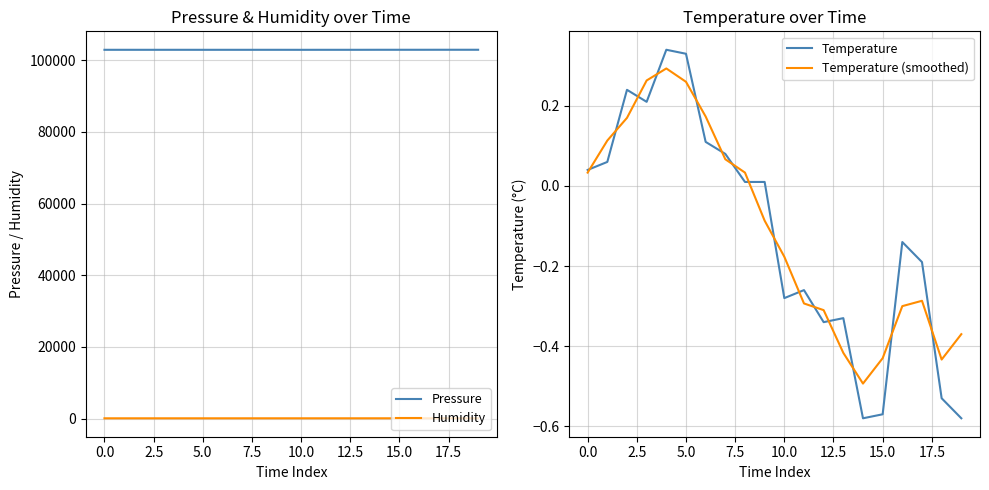

Reading left to right, extract all data points from this chart.

Pressure: 102948.4	102949.3	102948.1	102949.2	102950.3	102946.2	102948.9	102946.7	102949.4	102949.2	102943.4	102949.0	102949.1	102949.6	102956.6	102956.7	102956.2	102960.2	102960.9	102960.1
Humidity: 60.0	60.1	60.1	60.1	59.9	60.0	60.1	60.1	60.7	60.7	60.9	60.9	61.6	61.6	62.9	62.9	62.4	62.5	62.9	63.1
Temperature: 0.0	0.1	0.2	0.2	0.3	0.3	0.1	0.1	0.0	0.0	-0.3	-0.3	-0.3	-0.3	-0.6	-0.6	-0.1	-0.2	-0.5	-0.6
Temperature (smoothed): 0.0	0.1	0.2	0.3	0.3	0.3	0.2	0.1	0.0	-0.1	-0.2	-0.3	-0.3	-0.4	-0.5	-0.4	-0.3	-0.3	-0.4	-0.4